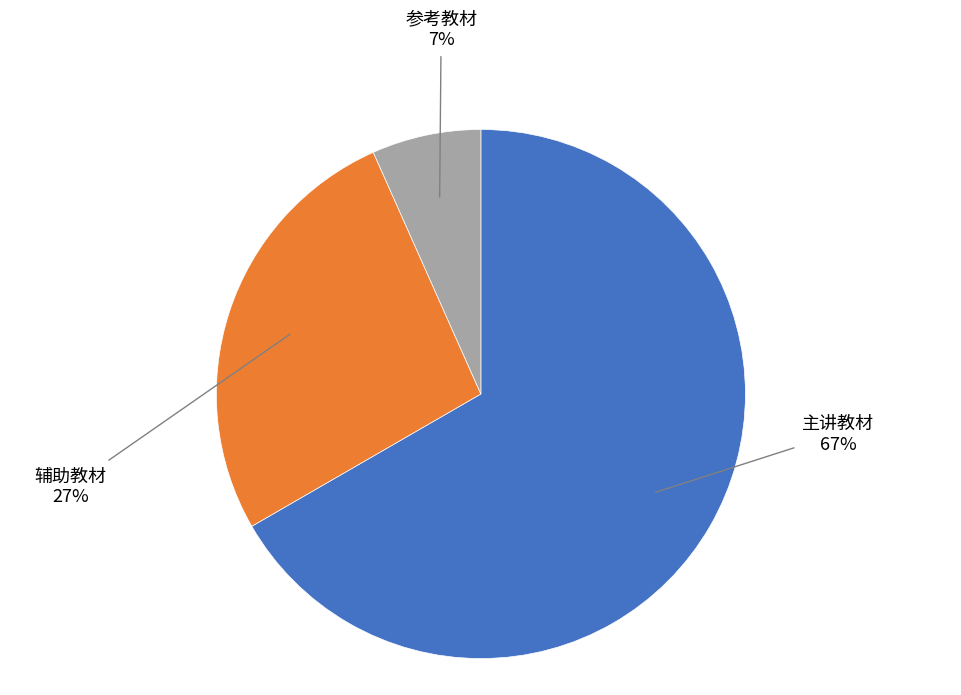

Between 参考教材 and 辅助教材, which is larger?

辅助教材